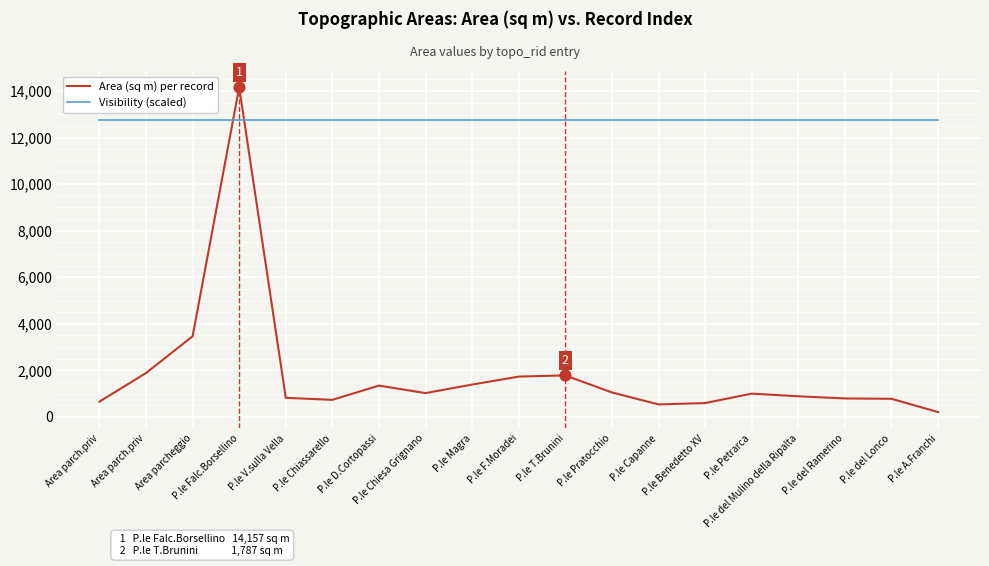

Is the value of Visibility (scaled) at P.le V.sulla Vella greater than the value of Area (sq m) per record at P.le del Lonco?

Yes